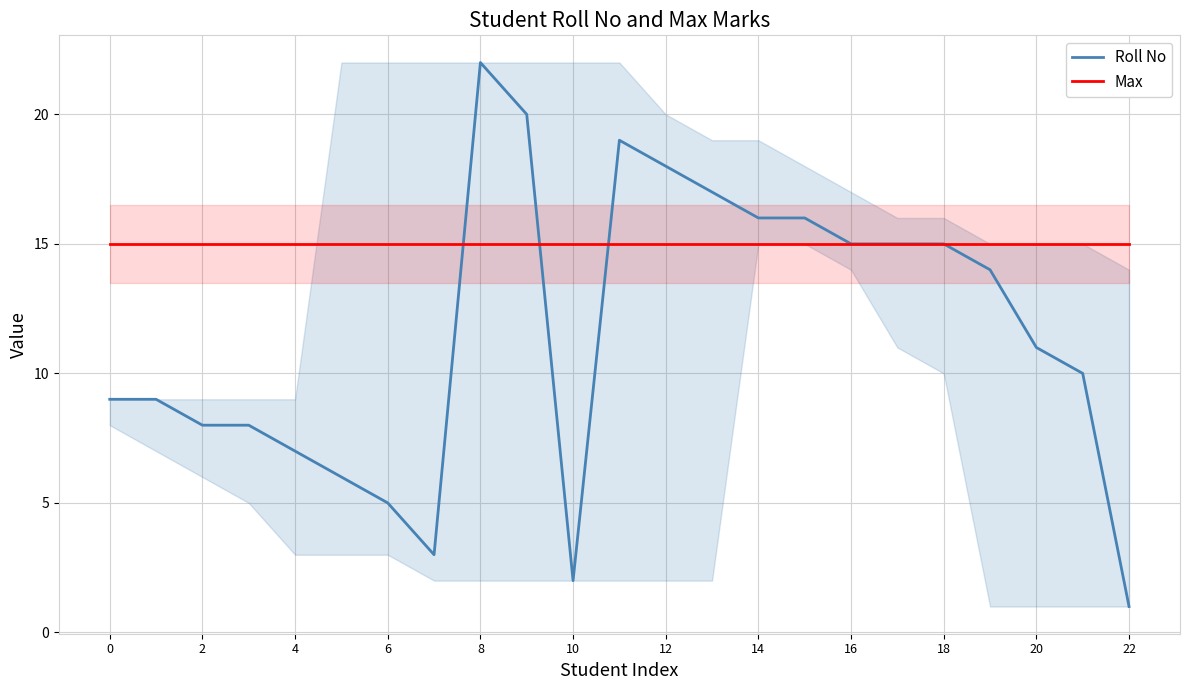

At which category is the sum across all series the highest?

8